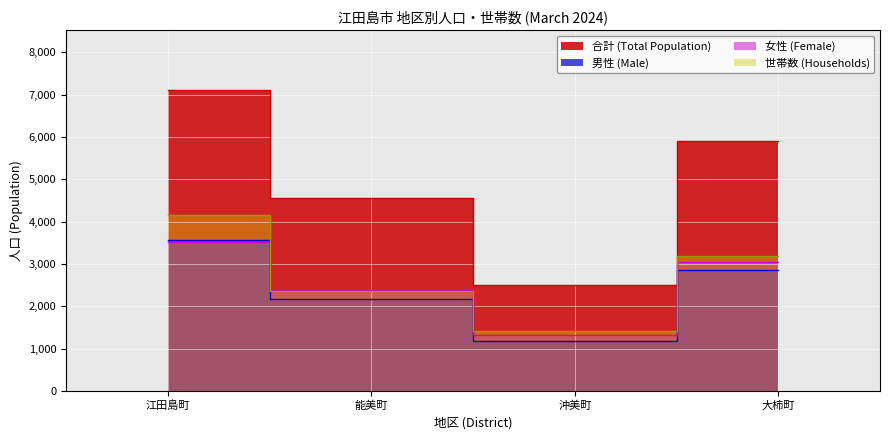

Between 能美町 and 沖美町, which is larger?

能美町